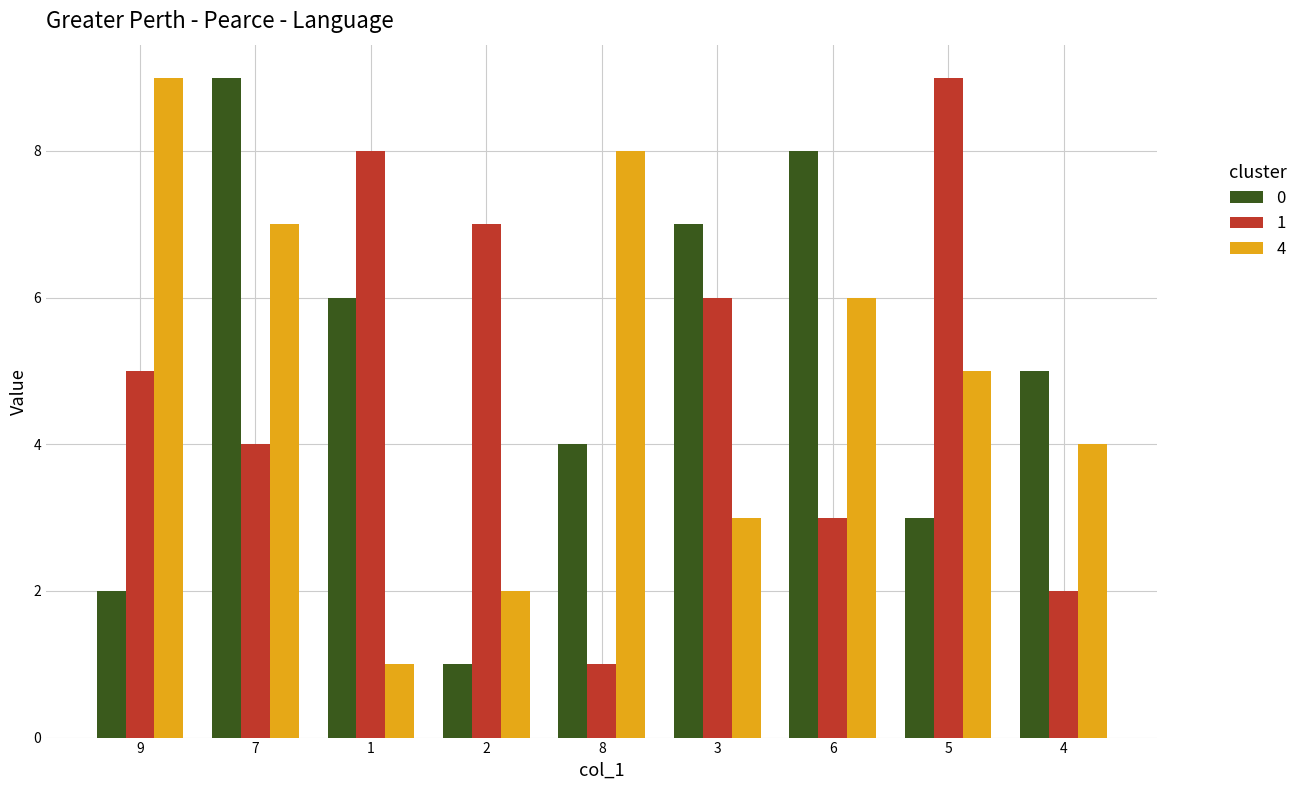

Reading left to right, transcribe all the data shown in this chart.

0: 2	9	6	1	4	7	8	3	5
1: 5	4	8	7	1	6	3	9	2
4: 9	7	1	2	8	3	6	5	4